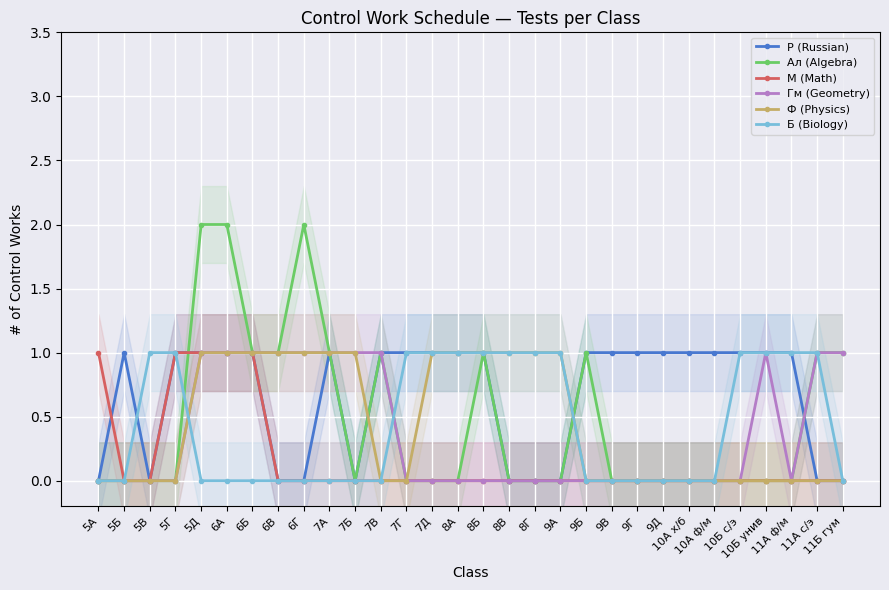

The value of Гм (Geometry) at 7Г is 0. True or false?

True